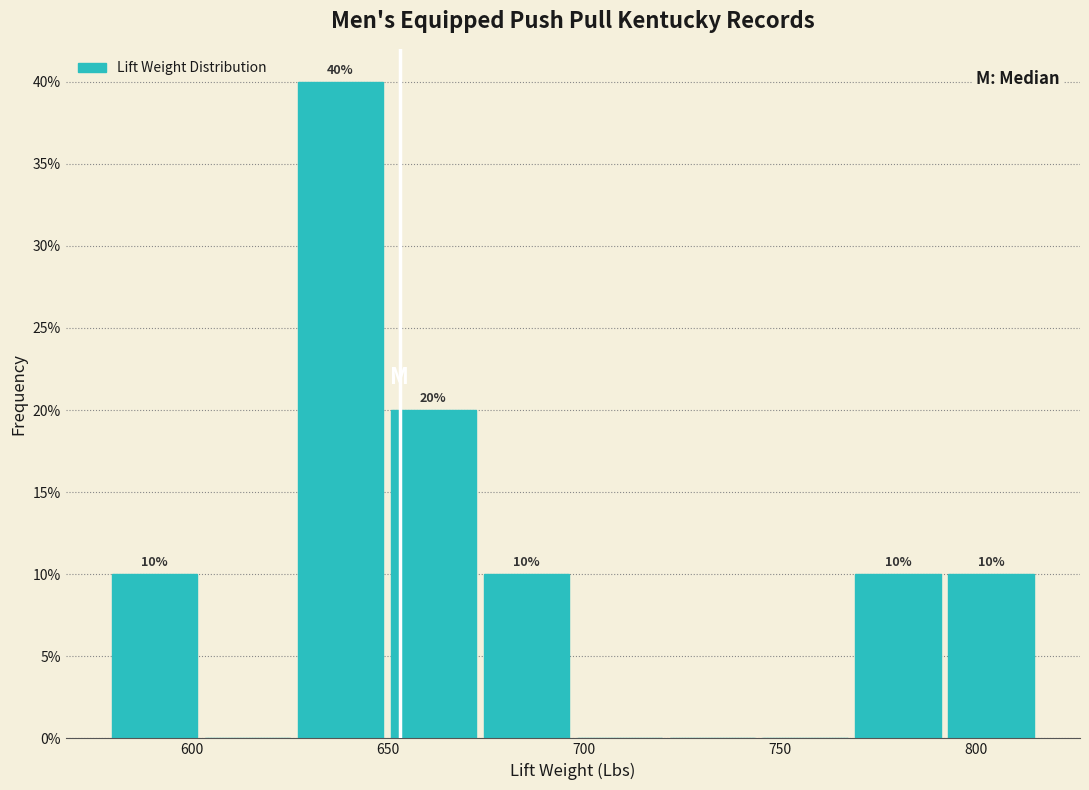

Which range on the x-axis has the tallest bar?

625 to 650